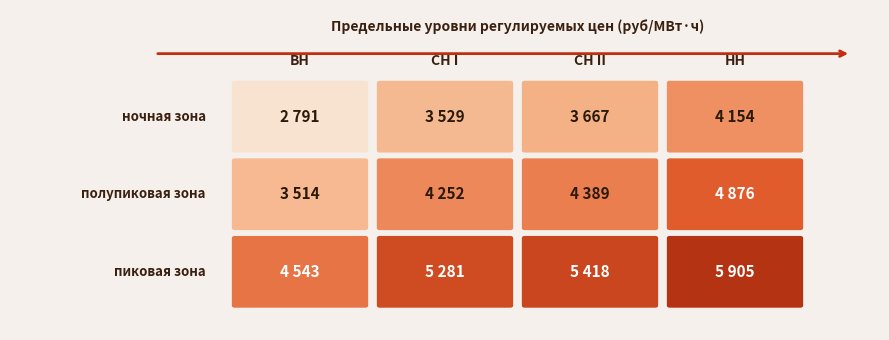

The value of ВН at 1 is 4667.6. True or false?

False